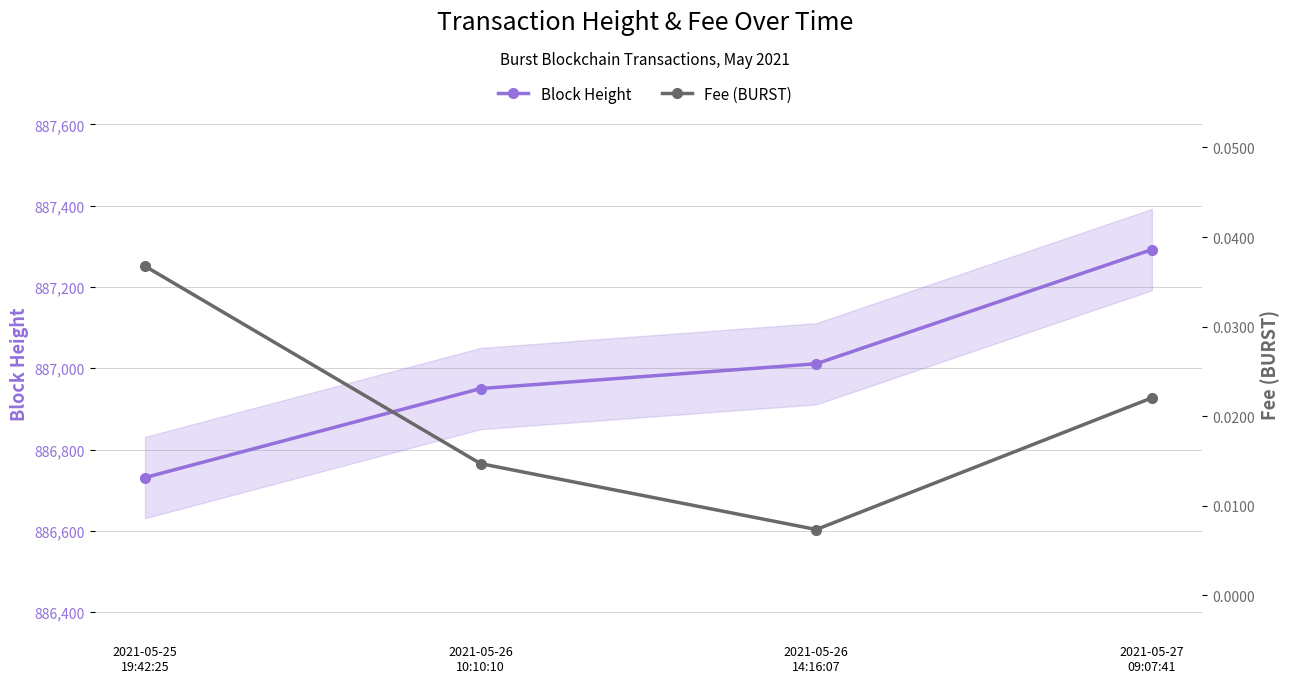

Between 2021-05-25
19:42:25 and 2021-05-26
14:16:07, which series saw the biggest shift?

Block Height